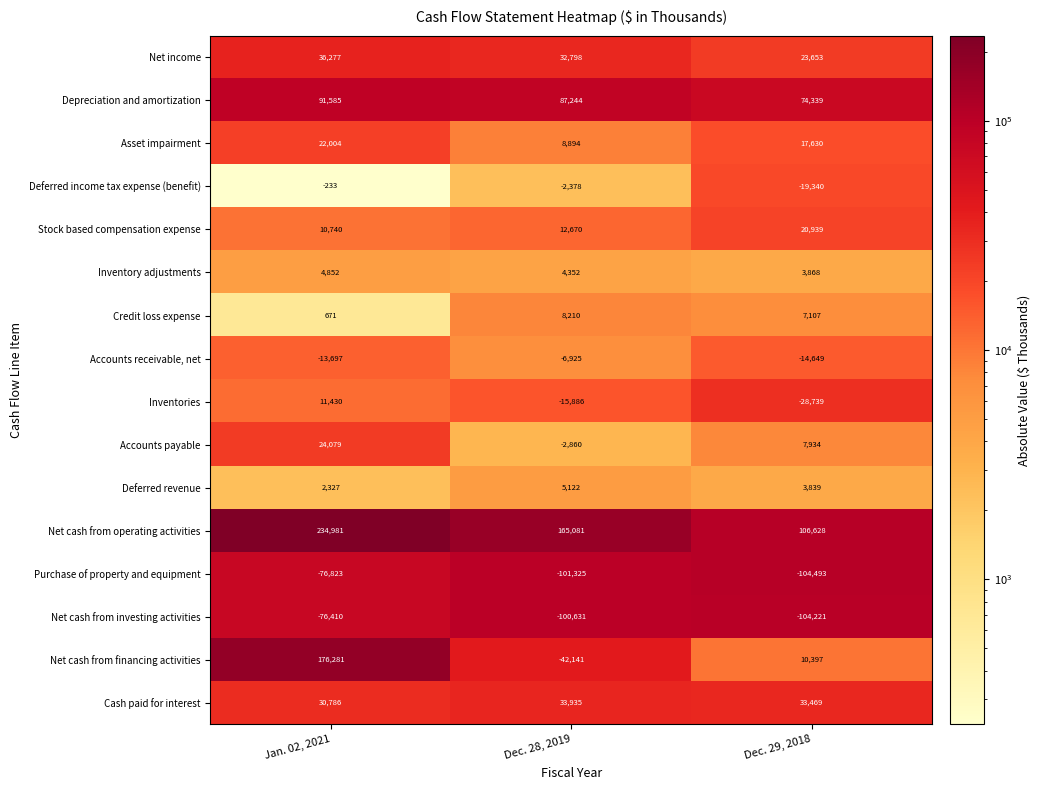

Which series changed the most between Jan. 02, 2021 and Dec. 28, 2019?

Net cash from financing activities